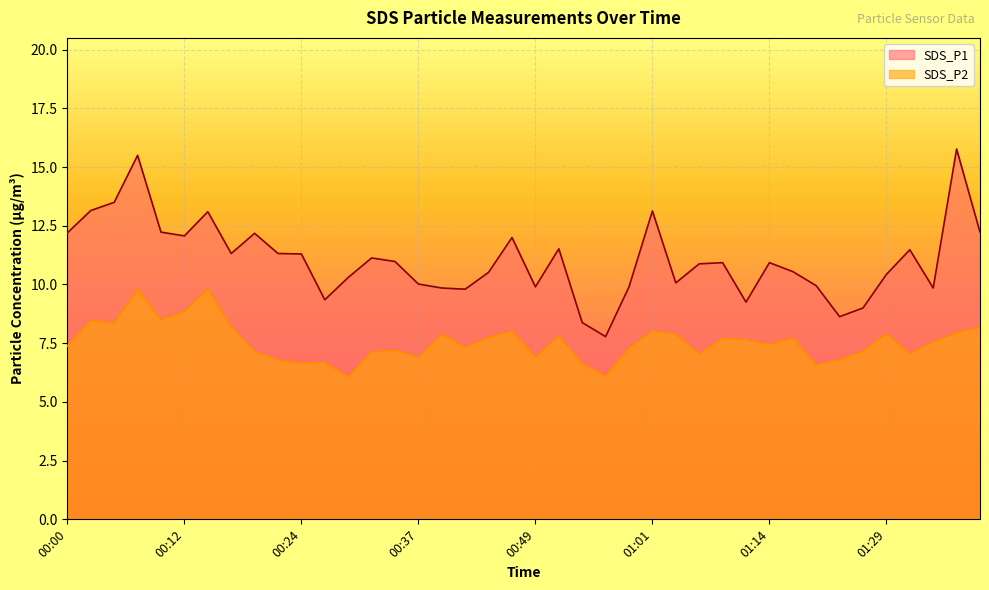

True or false: SDS_P1 and SDS_P2 intersect in this chart.

False